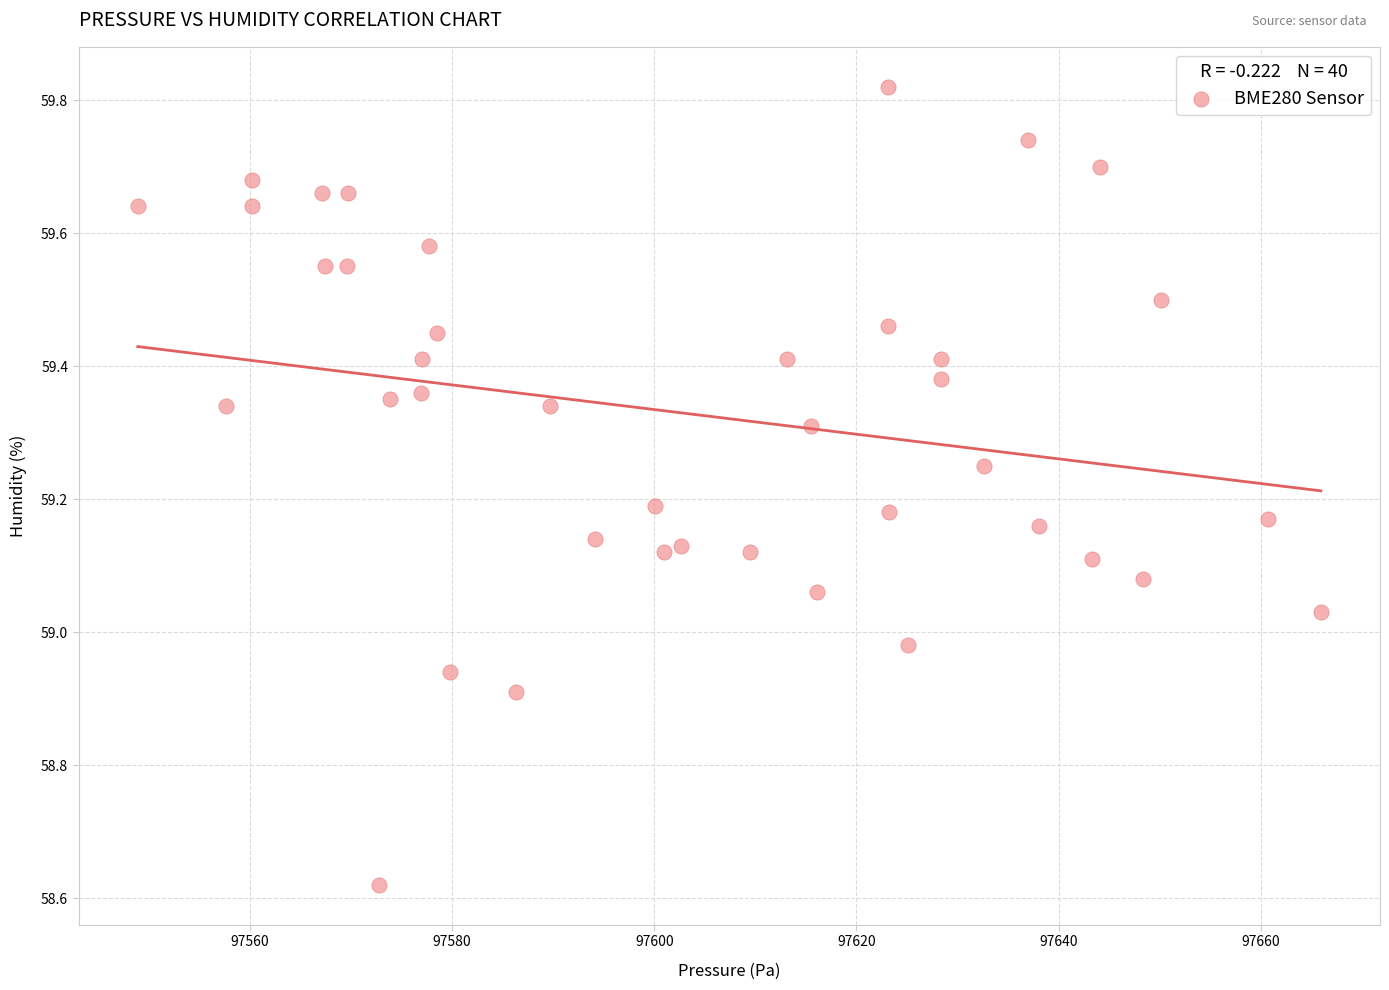

What is the range of Y values (max minus min)?

1.2